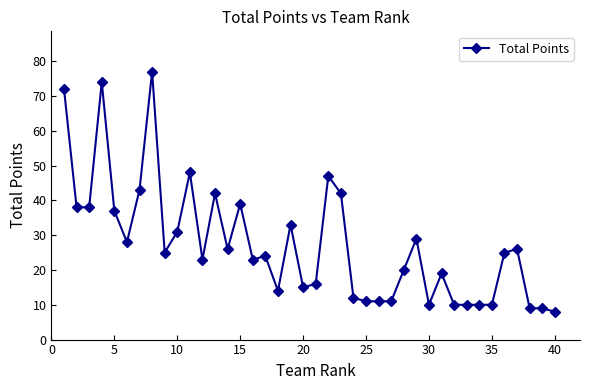

Reading left to right, transcribe all the data shown in this chart.

72	38	38	74	37	28	43	77	25	31	48	23	42	26	39	23	24	14	33	15	16	47	42	12	11	11	11	20	29	10	19	10	10	10	10	25	26	9	9	8